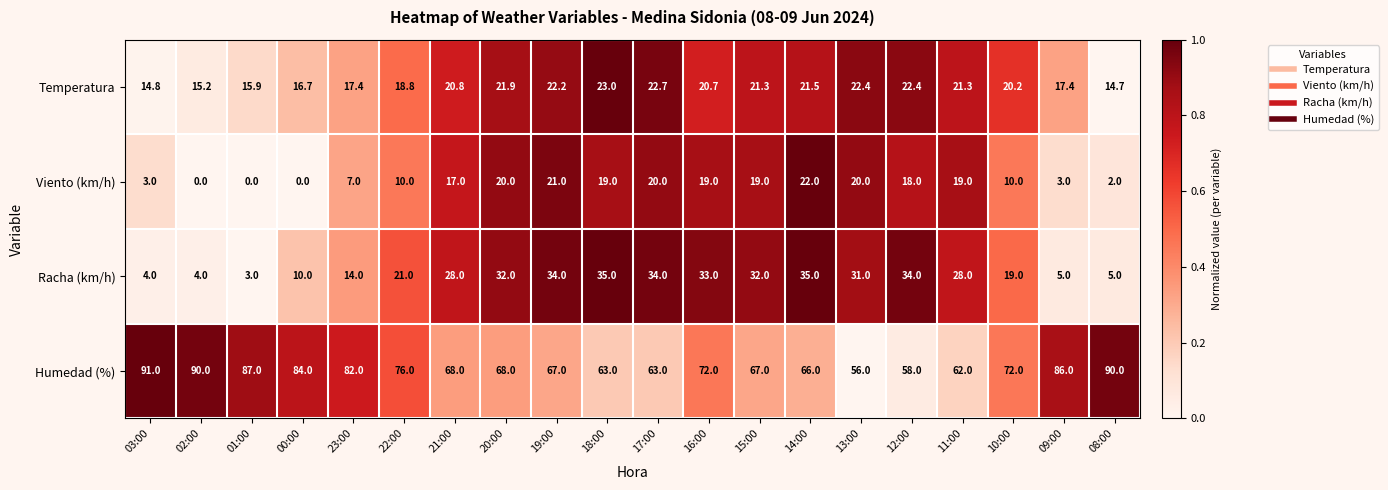

At 09:00, list the series in order from largest to smallest.

Humedad (%), Temperatura, Racha (km/h), Viento (km/h)